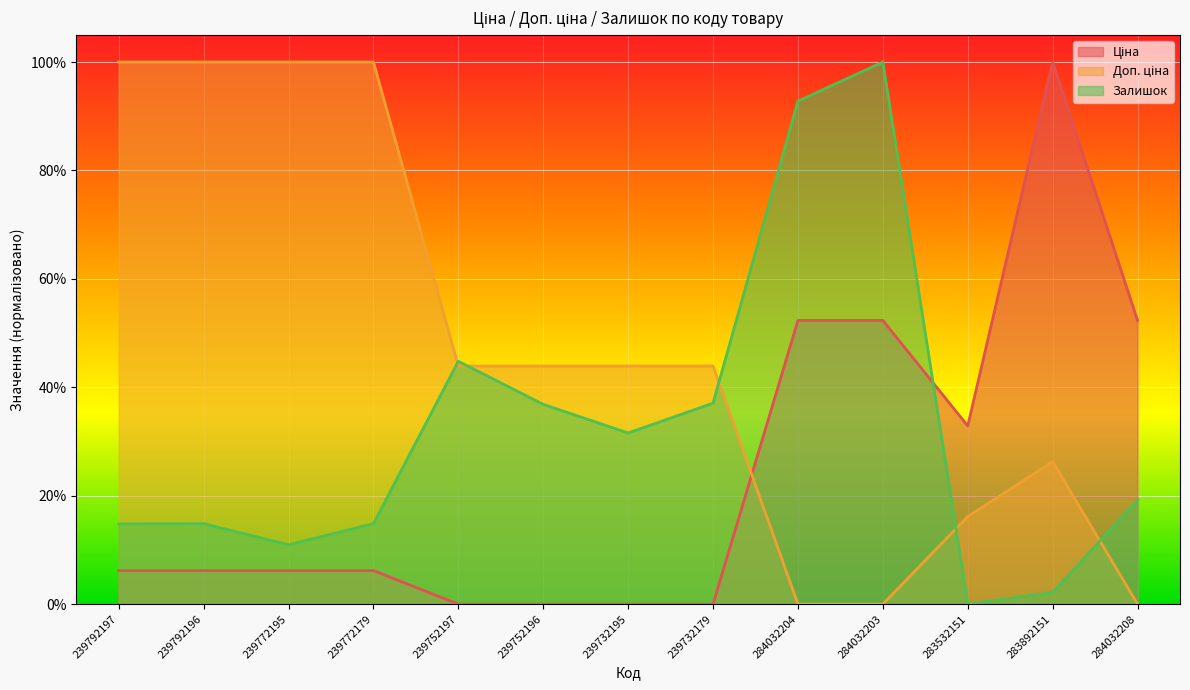

What are all the series names shown in the legend?

Ціна, Доп. ціна, Залишок